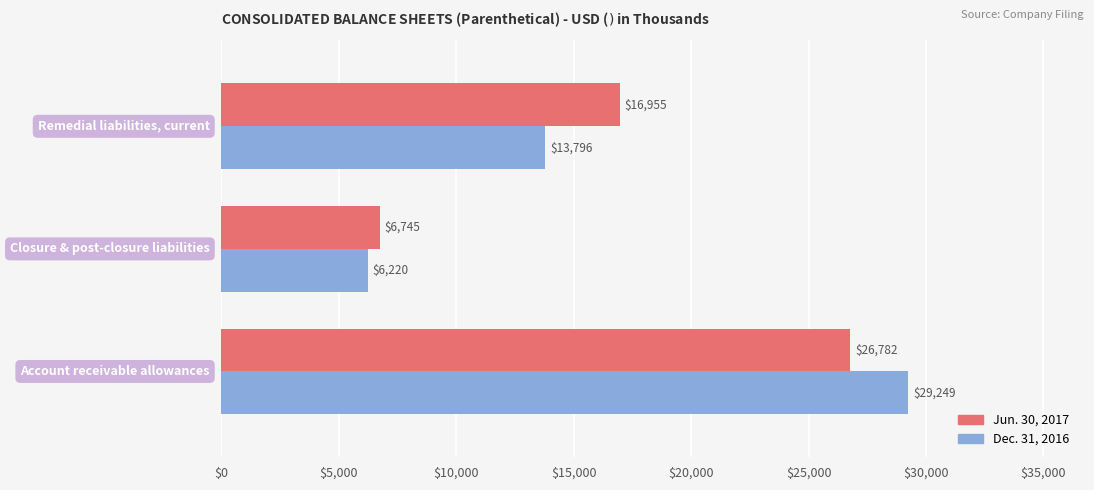

Which series has the largest total across all categories?

Jun. 30, 2017